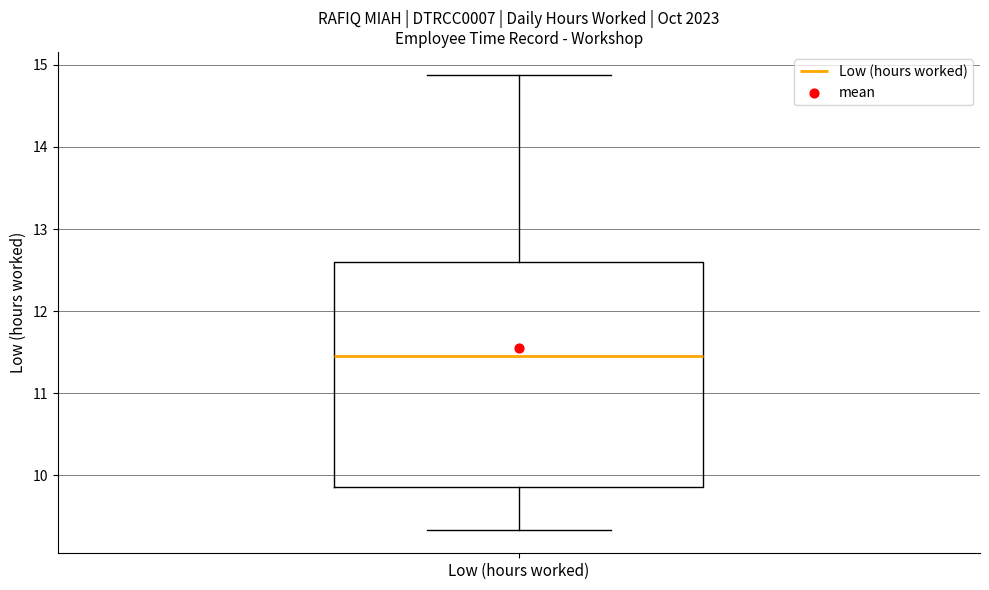

Read this box plot against the y-axis: the position of the median line, the range covered by the box, and the ends of both whiskers. The values are not printed on the chart, so give them approximately, as read against the axis.

median 11.5, box 9.9 to 12.6, whiskers 9.3 to 14.9